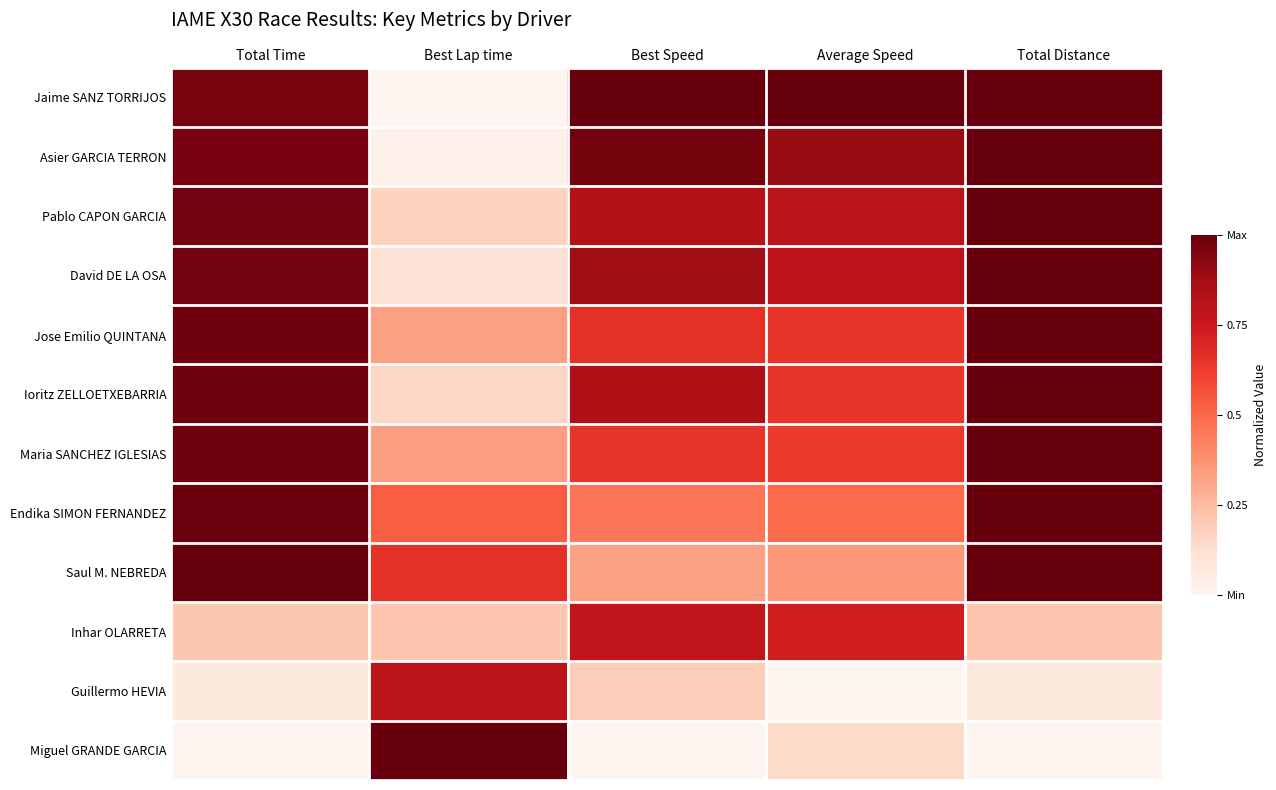

Which series has the largest total across all categories?

Jaime SANZ TORRIJOS